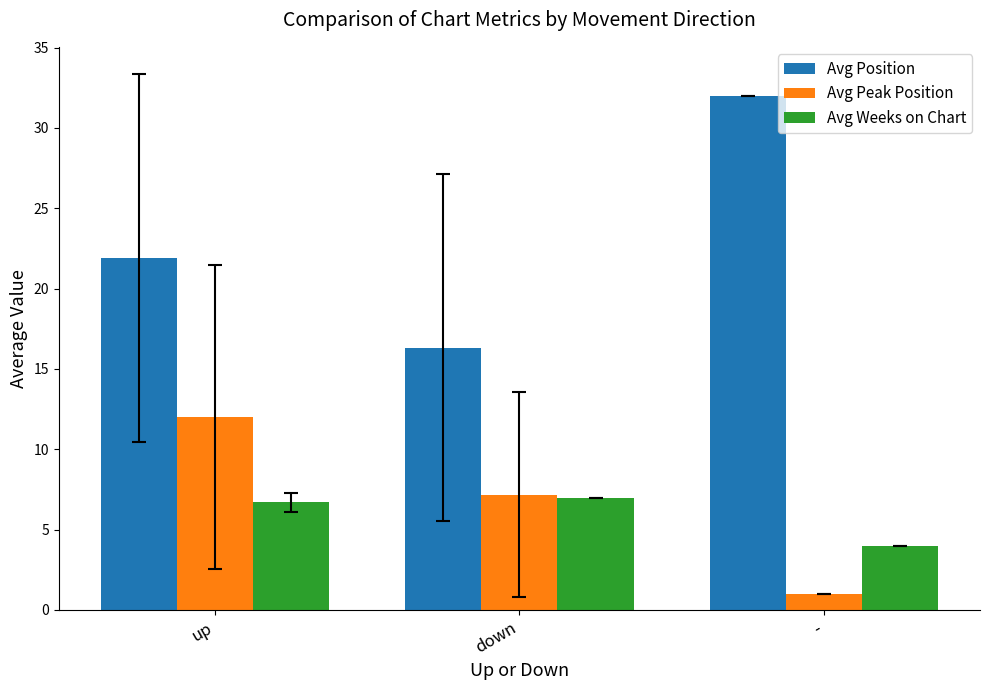

Reading right to left, transcribe all the data shown in this chart.

Avg Position: -=32.0	down=16.3	up=21.9
Avg Peak Position: -=1.0	down=7.2	up=12.0
Avg Weeks on Chart: -=4.0	down=7.0	up=6.7